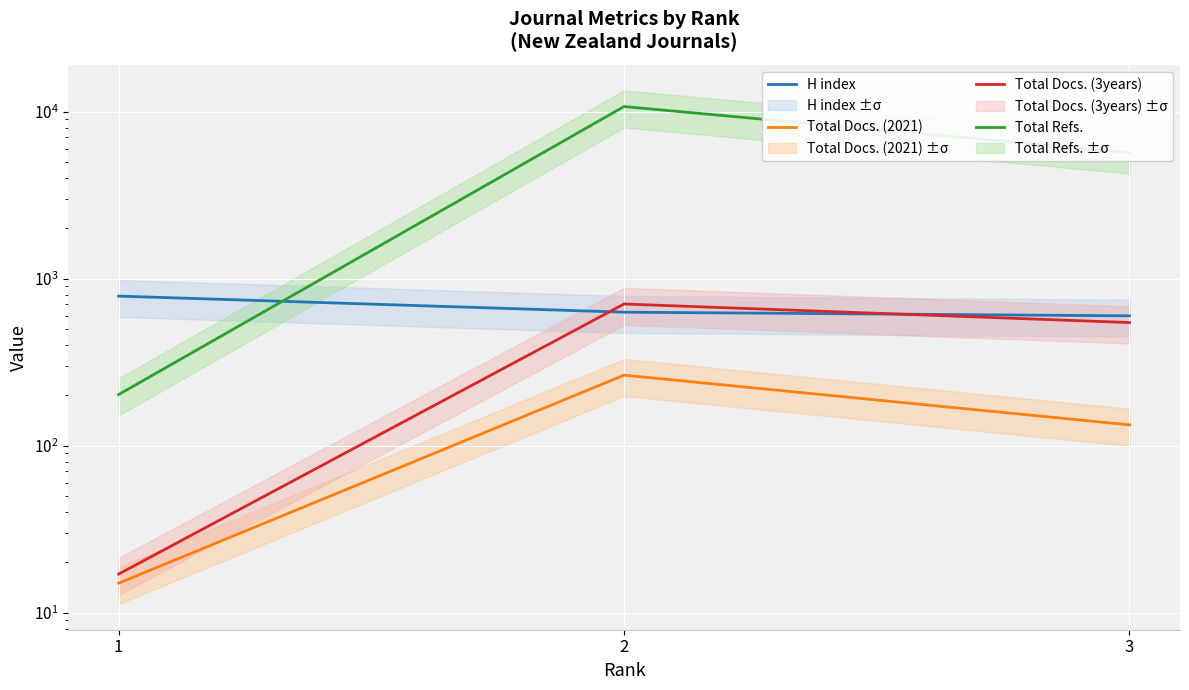

What is the total value across all series at 3?

6949